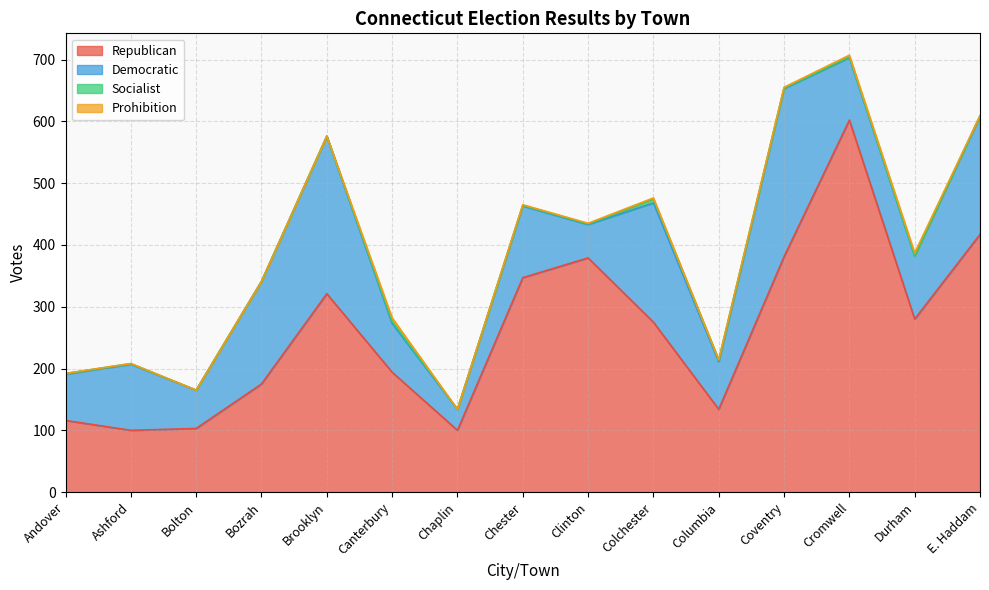

What is the label of the 13th point from the left?

Cromwell